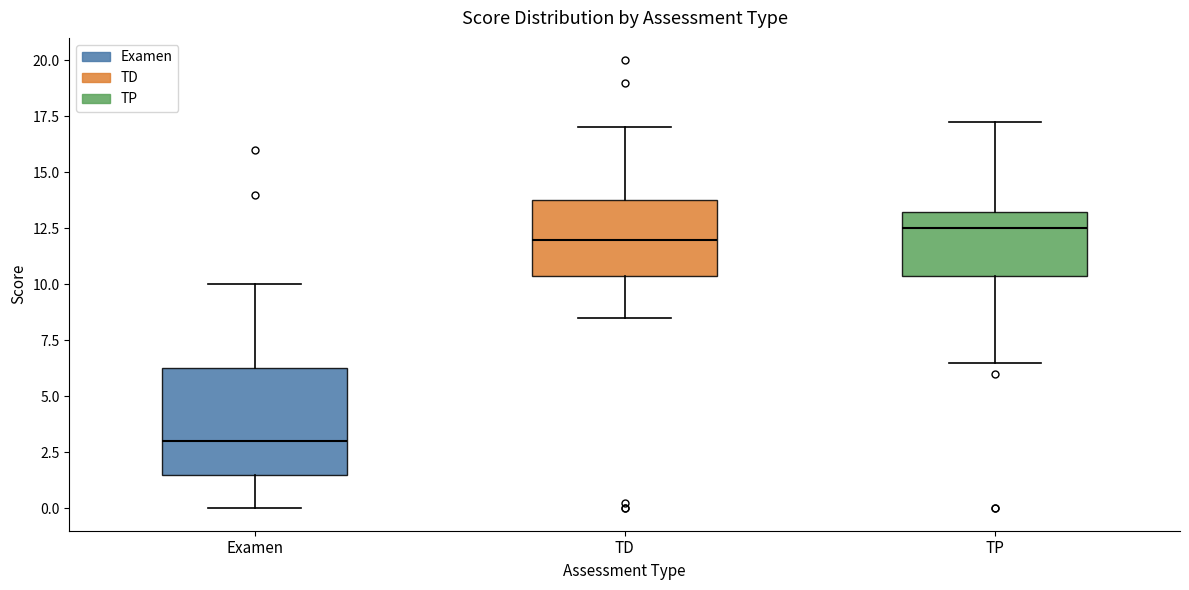

Which box has the highest median line?

TP